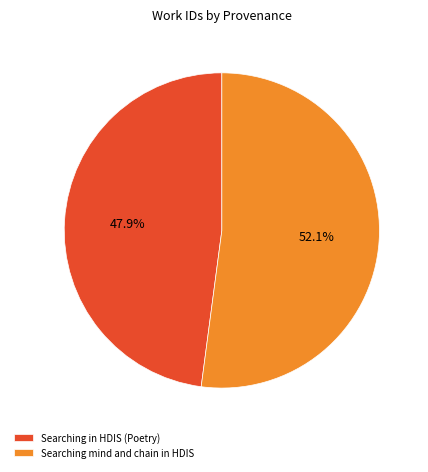

What is the ratio of the value at Searching in HDIS (Poetry) to the value at Searching mind and chain in HDIS?

0.9